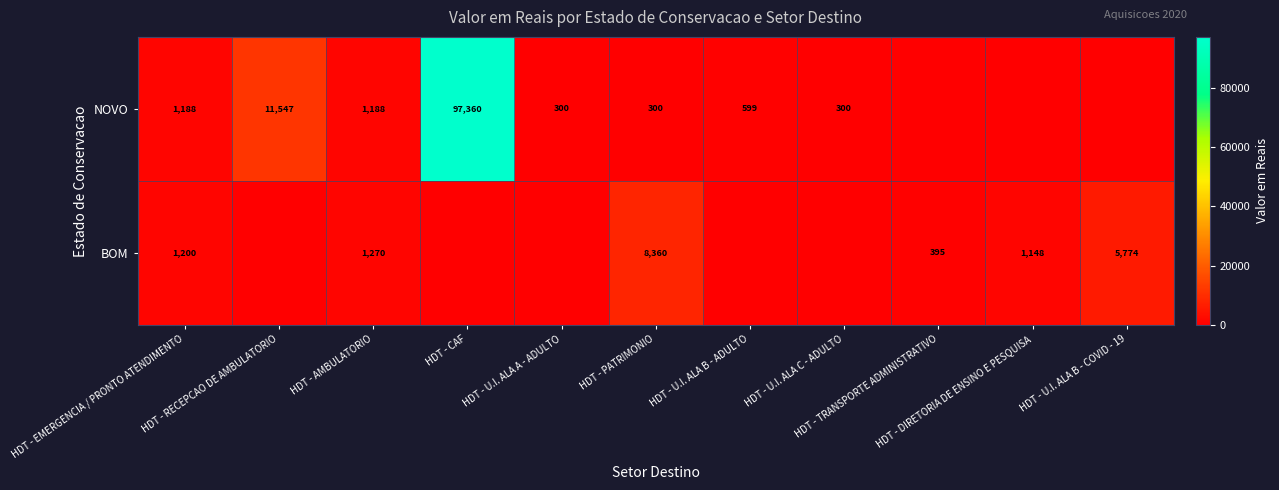

What value does the NOVO series have at HDT - CAF?

97360.0